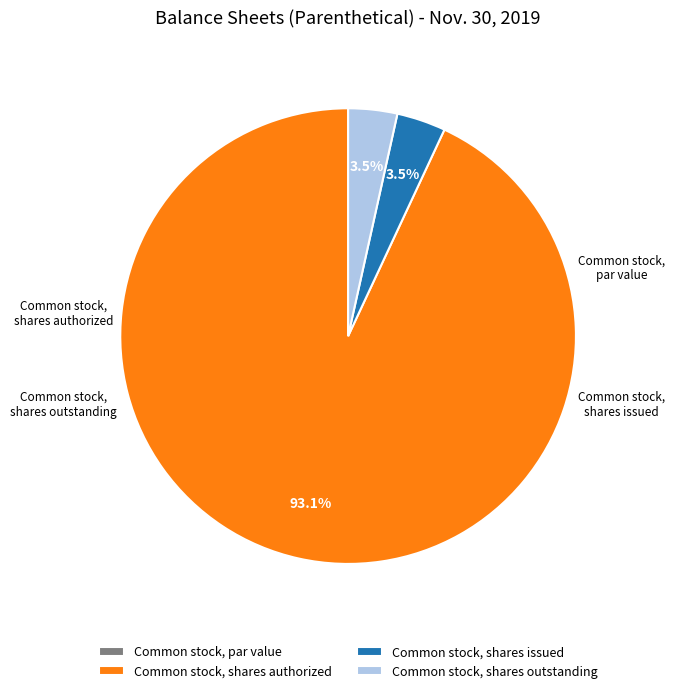

Does Common stock, shares authorized account for over 50% of the chart?

Yes